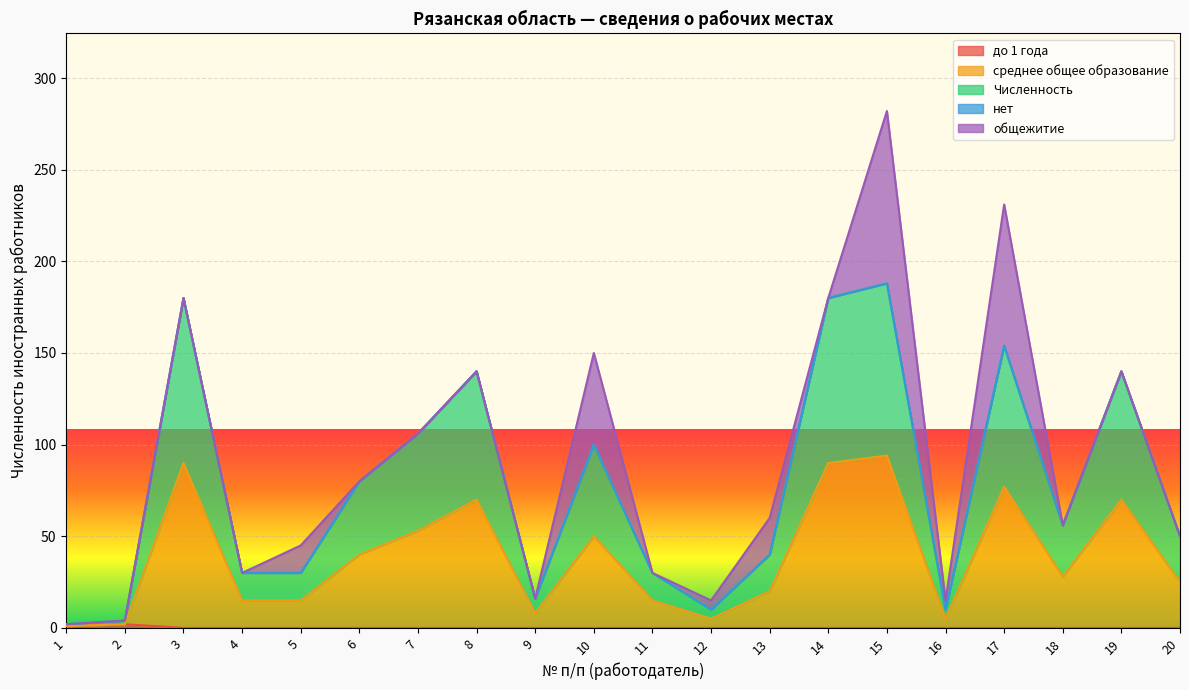

How many categories are shown in the chart?

20